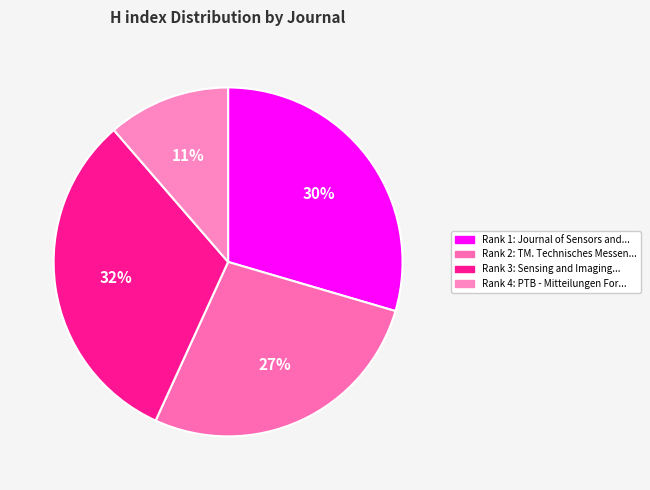

Does any single category account for the majority?

No